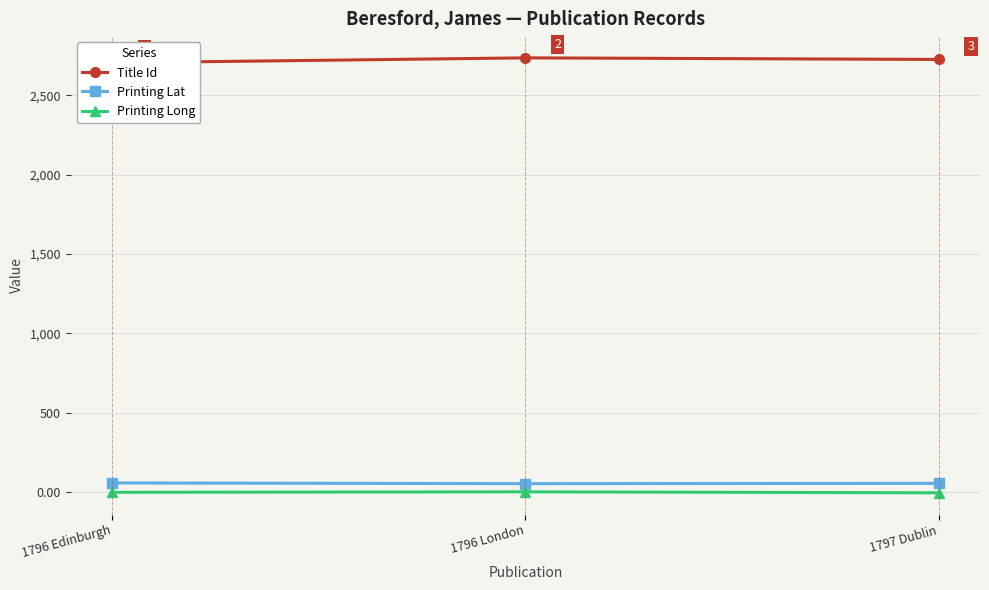

How many lines are shown in the chart?

3